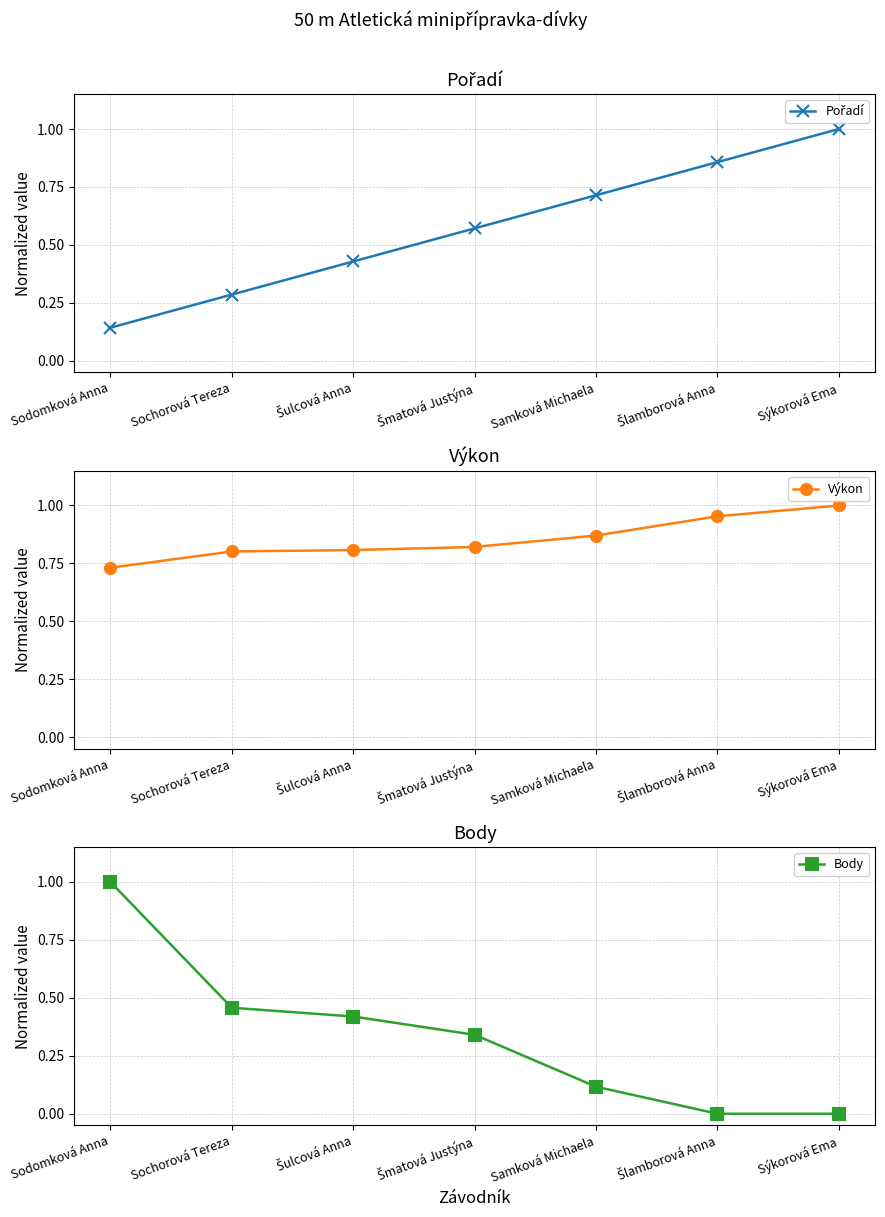

What is the sum of the Výkon values at Sodomková Anna and Samková Michaela?

1.6